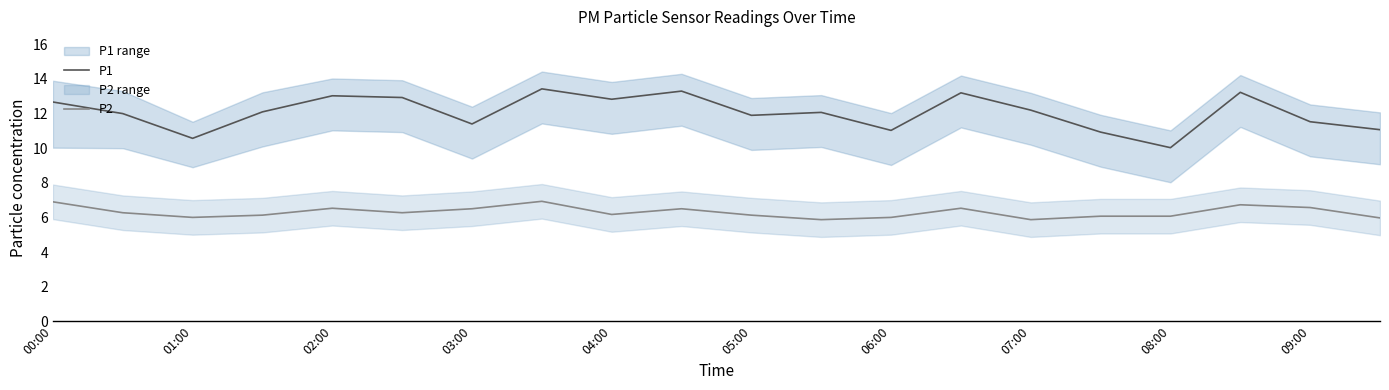

The P1 series shows 12.8 at 04:00. True or false?

True